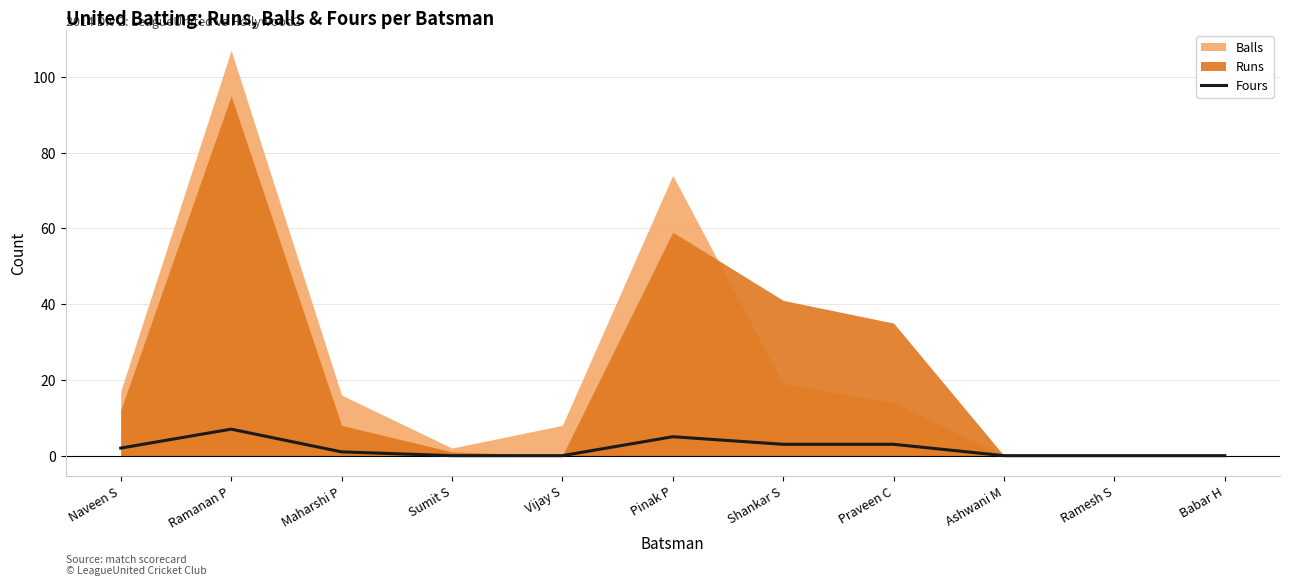

What is the maximum value for Fours?

7